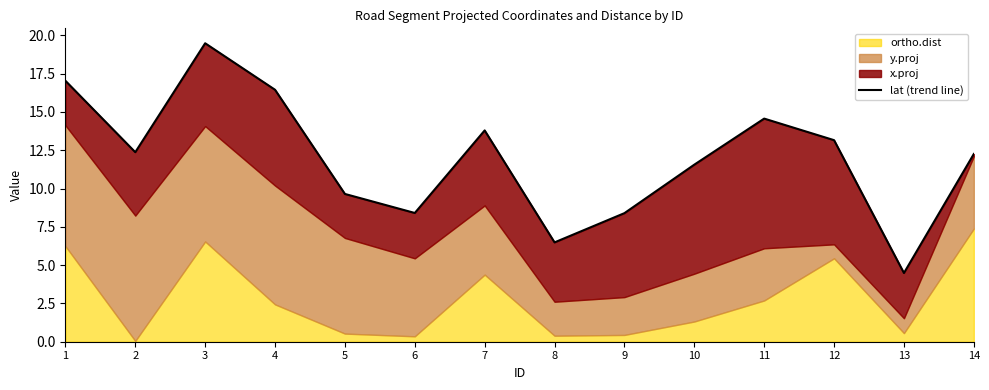

How many lines are shown in the chart?

1